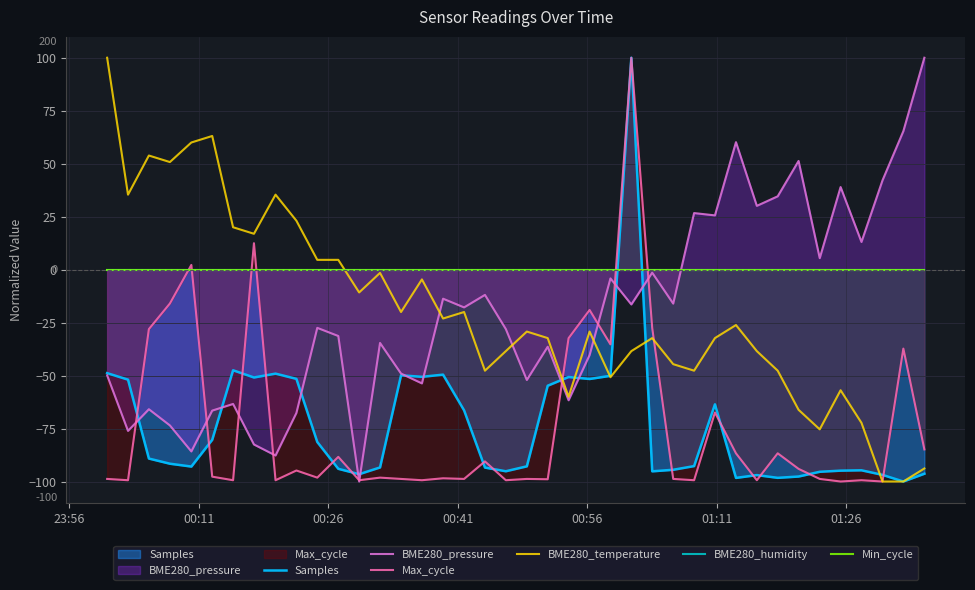

At how many categories does at least one series exceed 28?

16